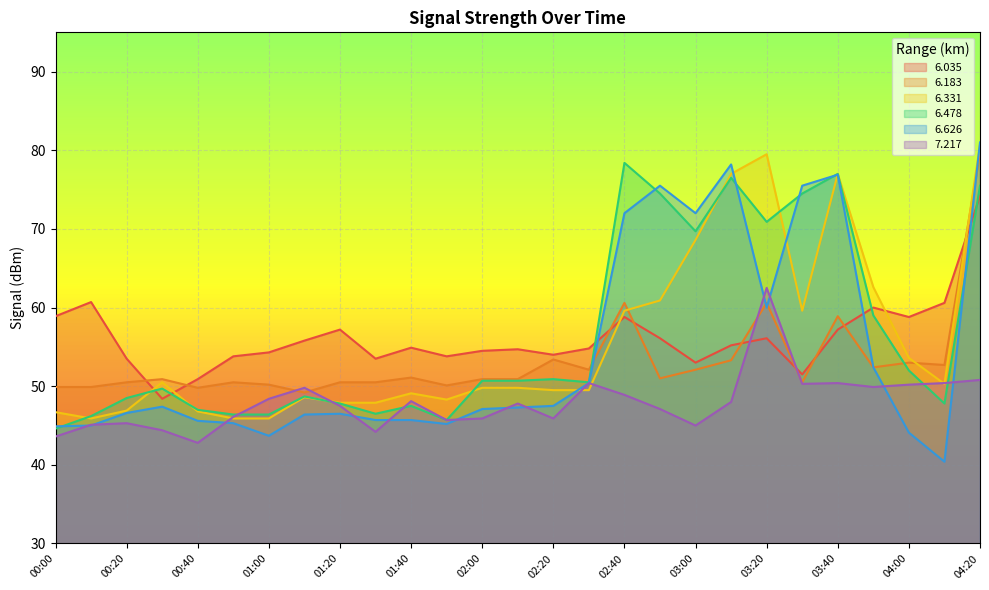

True or false: 6.035 and 6.331 cross at least once.

True